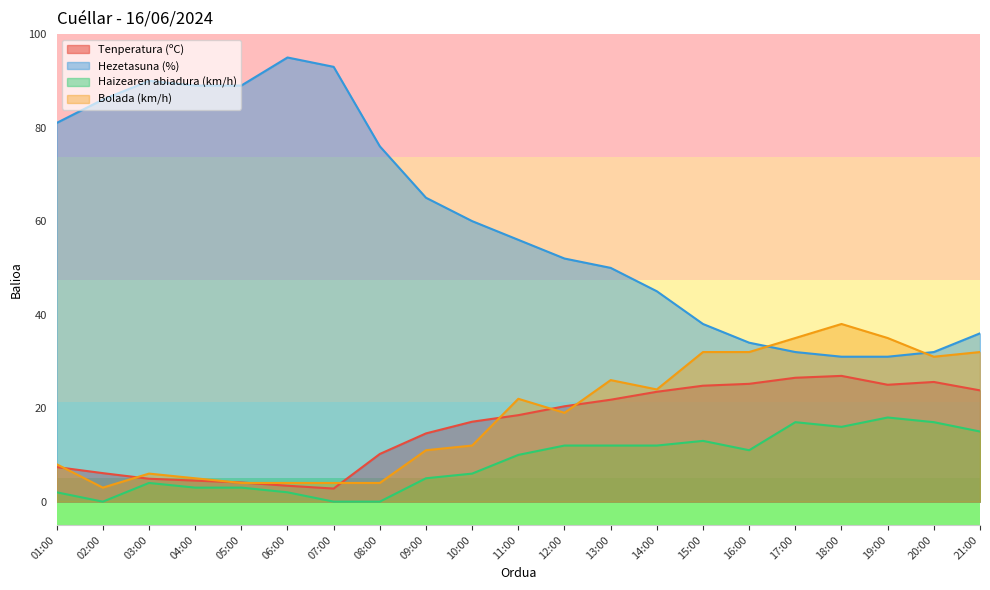

At 19:00, list the series in order from smallest to largest.

Haizearen abiadura (km/h), Tenperatura (ºC), Hezetasuna (%), Bolada (km/h)